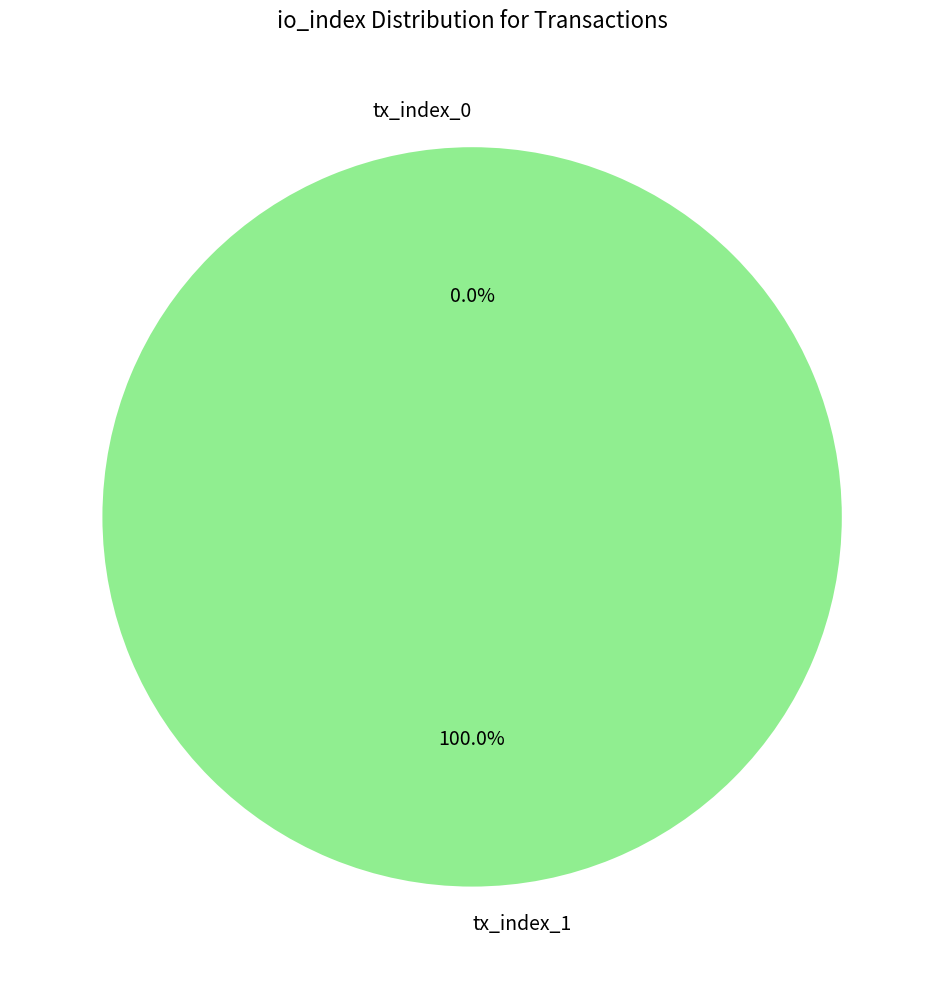

To the nearest percent, what portion does tx_index_1 represent?

100%